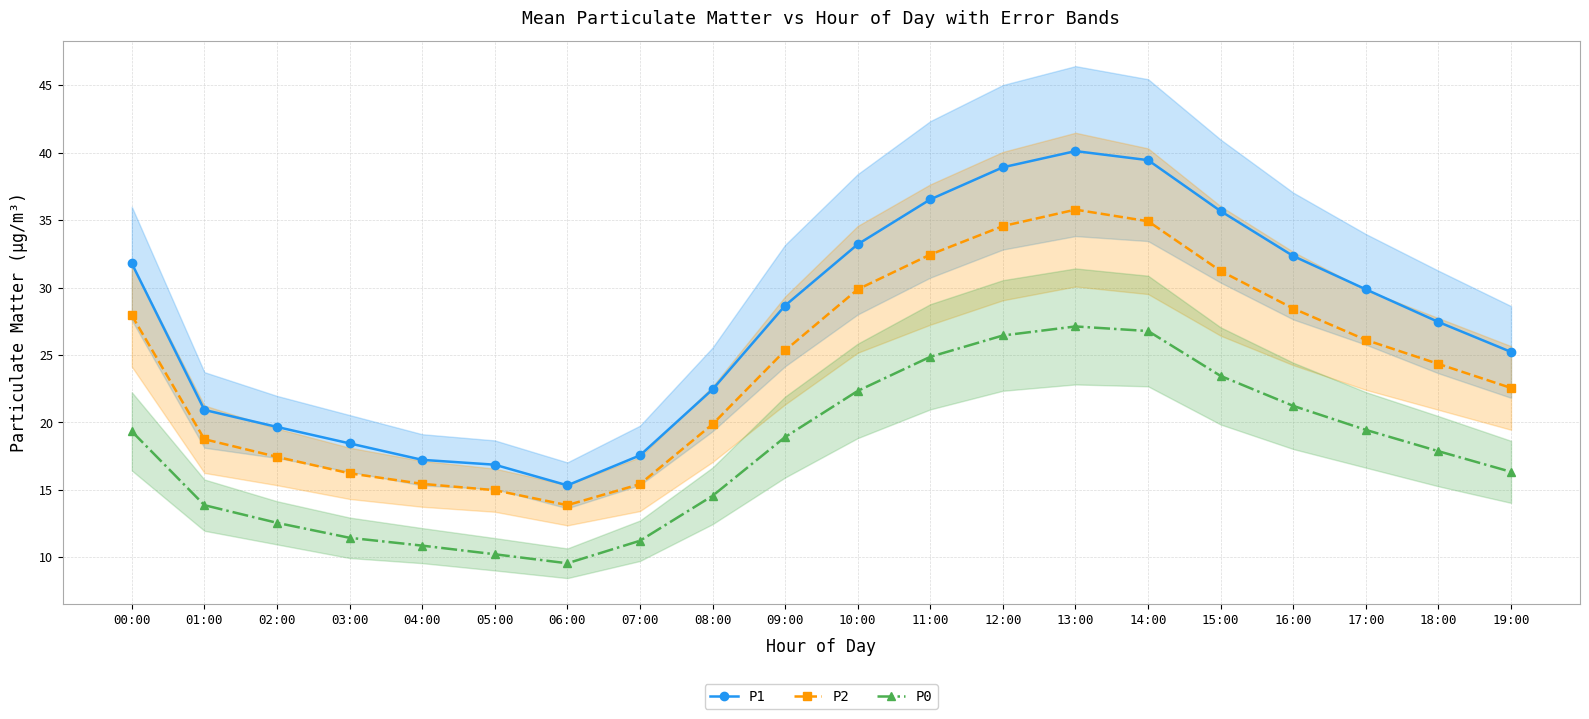

Is it true that P2 equals 19.9 at 08:00?

True